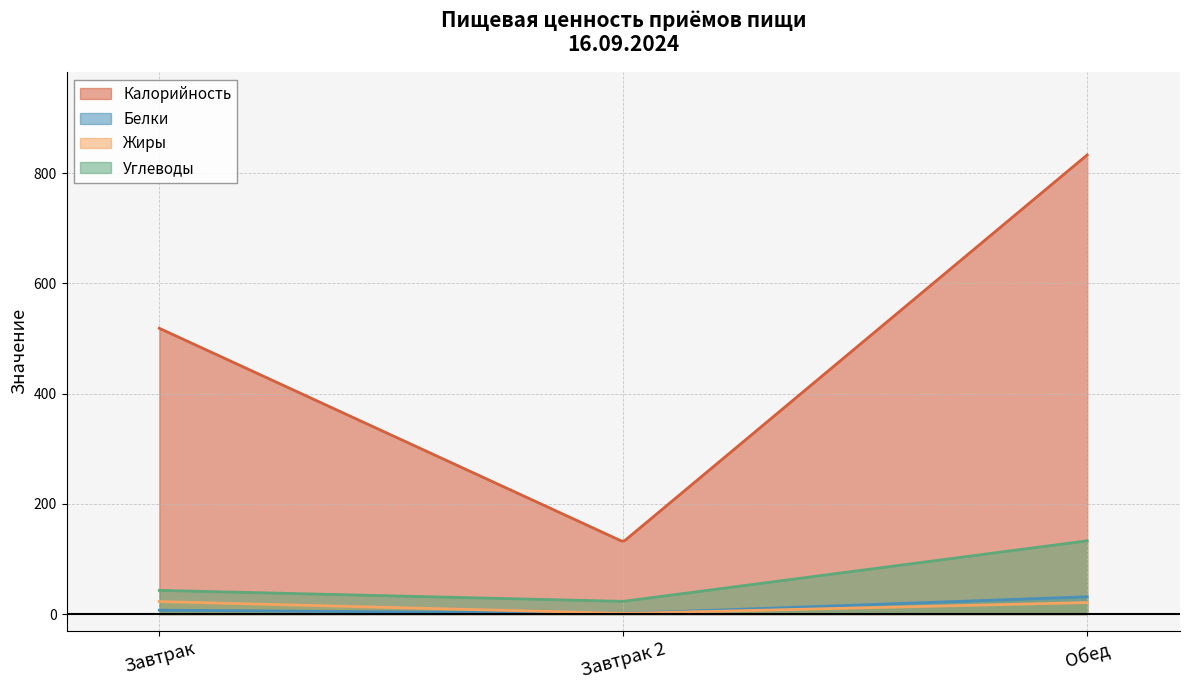

Where is Белки nearest to the value 16?

Завтрак